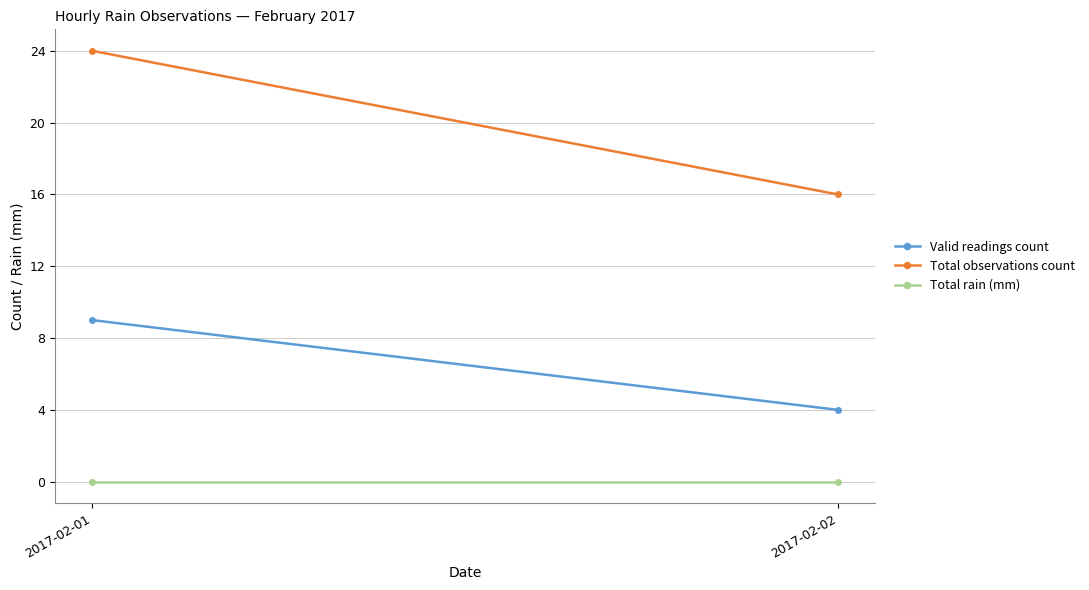

Which series has the widest spread of values?

Total observations count